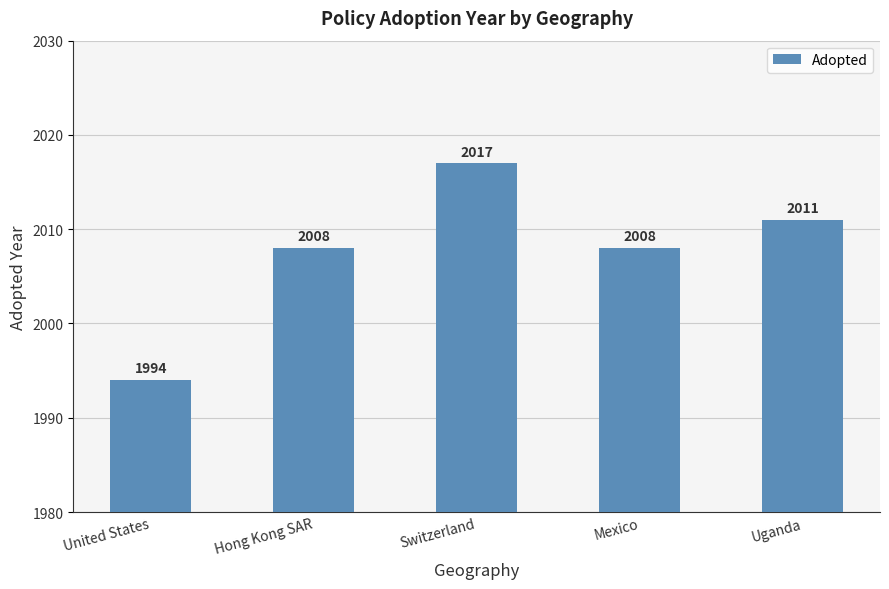

What is the minimum value shown in the chart?

1994